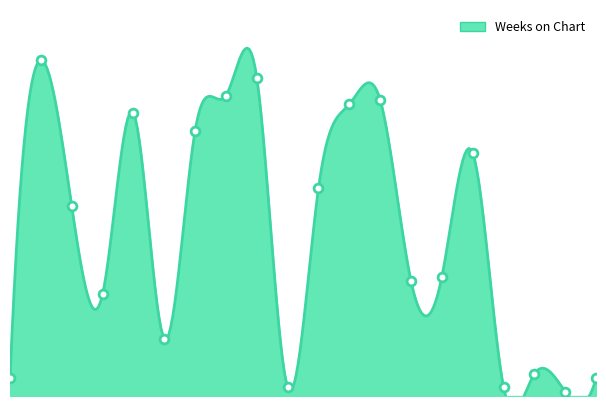

What is the change in value from 3 to 19?

-42